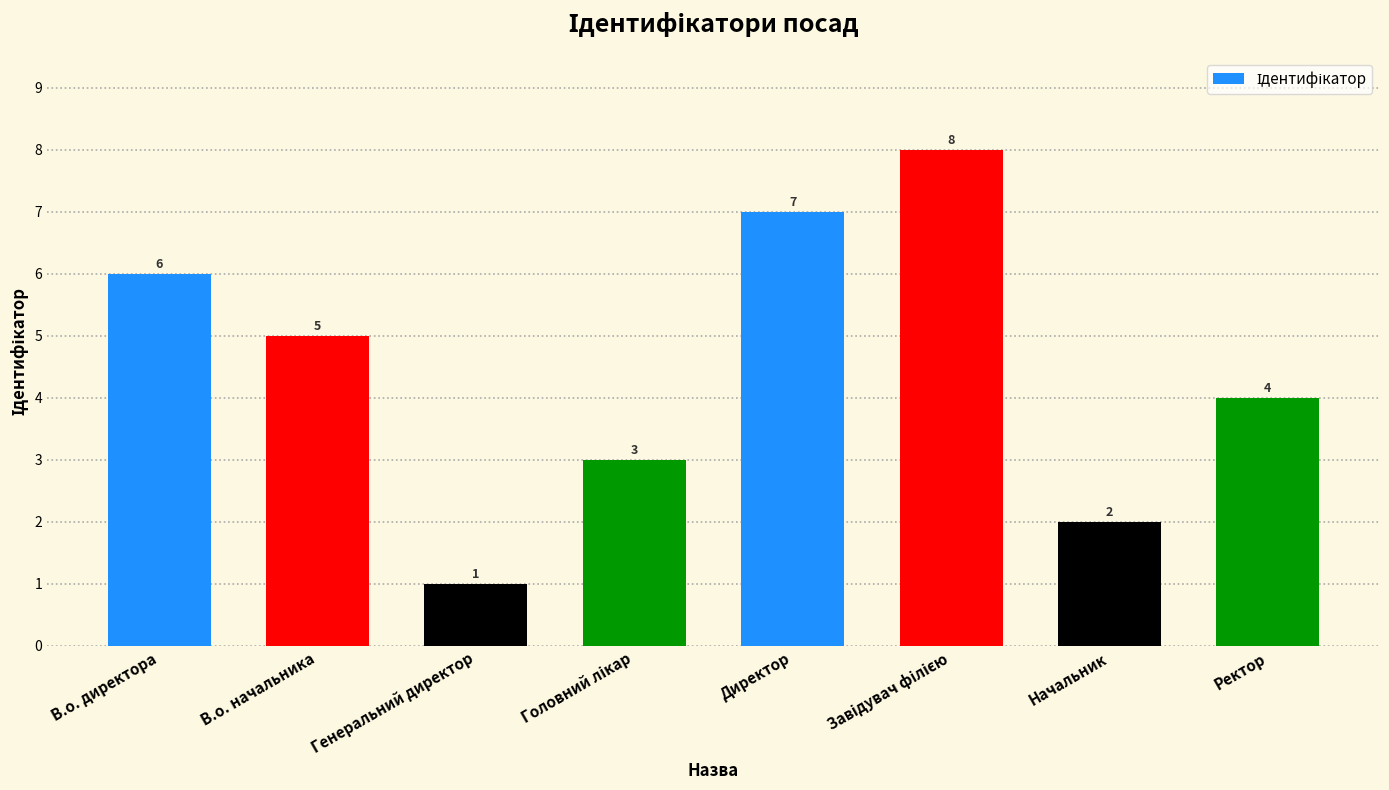

What is the label of the 8th bar from the right?

В.о. директора